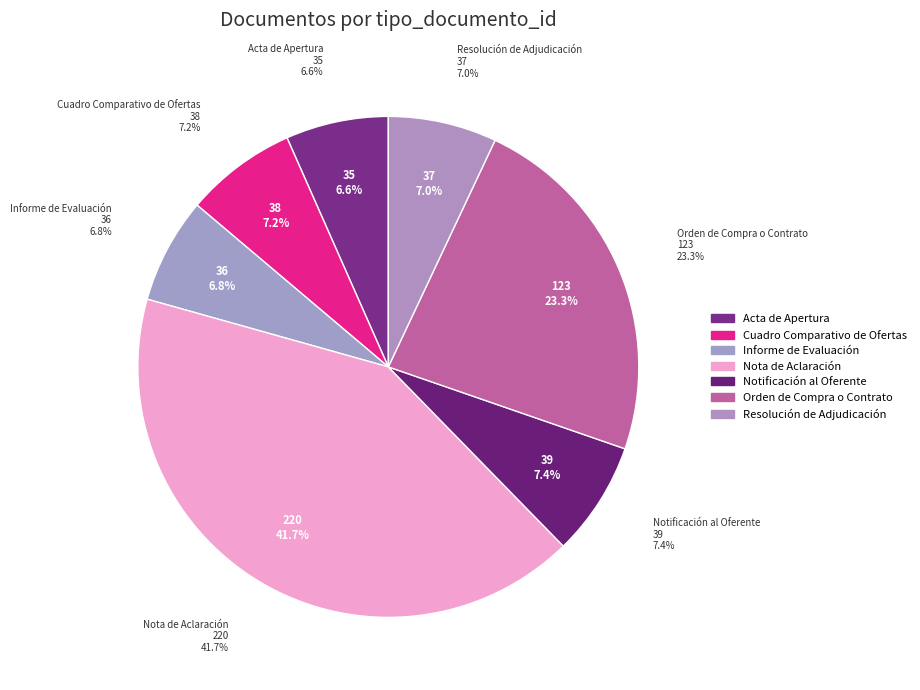

What is the change in value from Informe de Evaluación to Nota de Aclaración?

+184